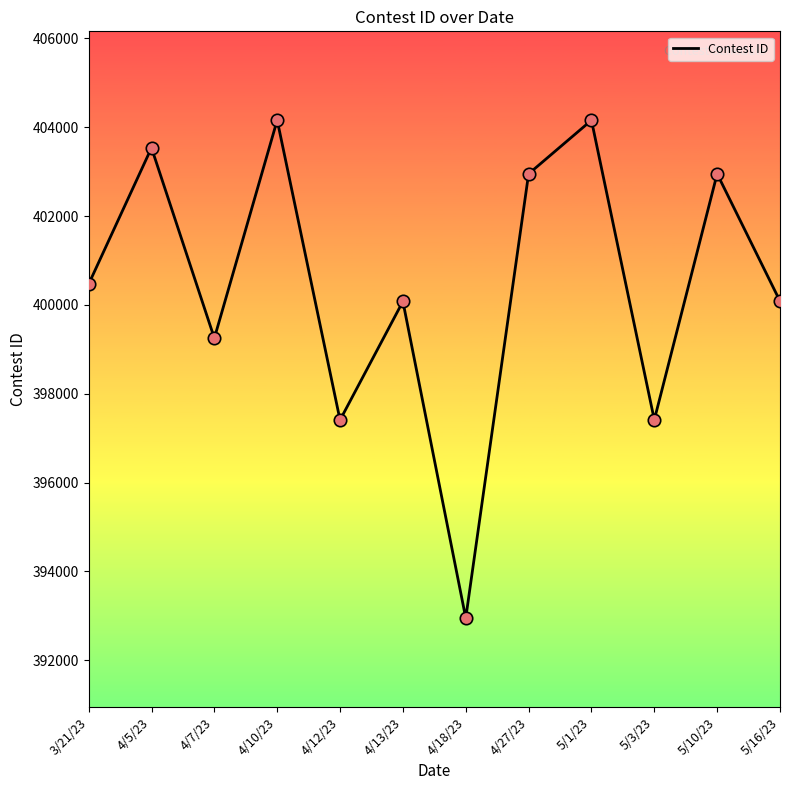

Approximately how many times larger is the value at 4/5/23 compared to 4/12/23?

1.0